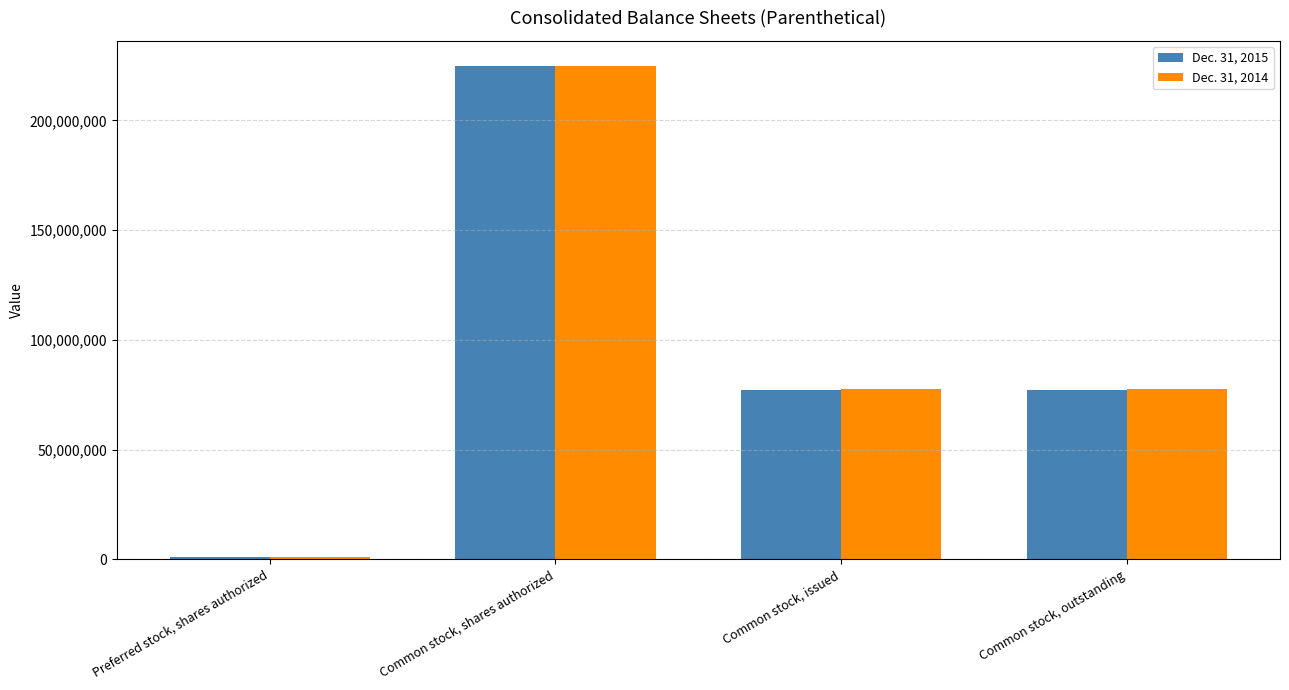

What is the label of the 4th bar from the right?

Preferred stock, shares authorized